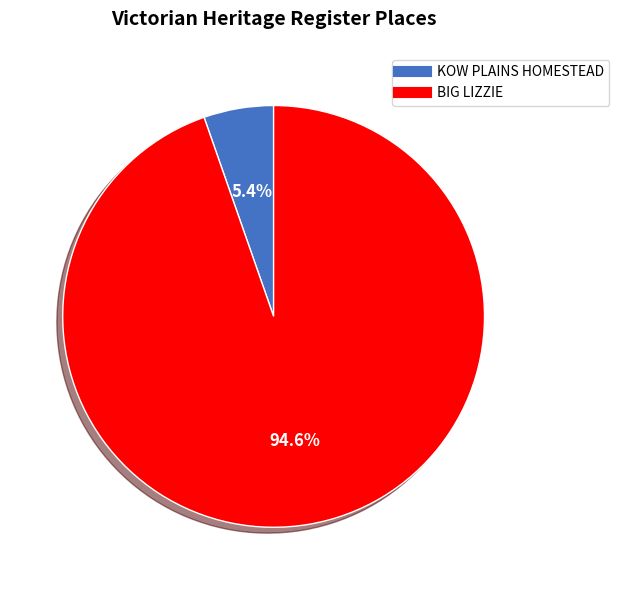

To the nearest percent, what portion does BIG LIZZIE represent?

95%